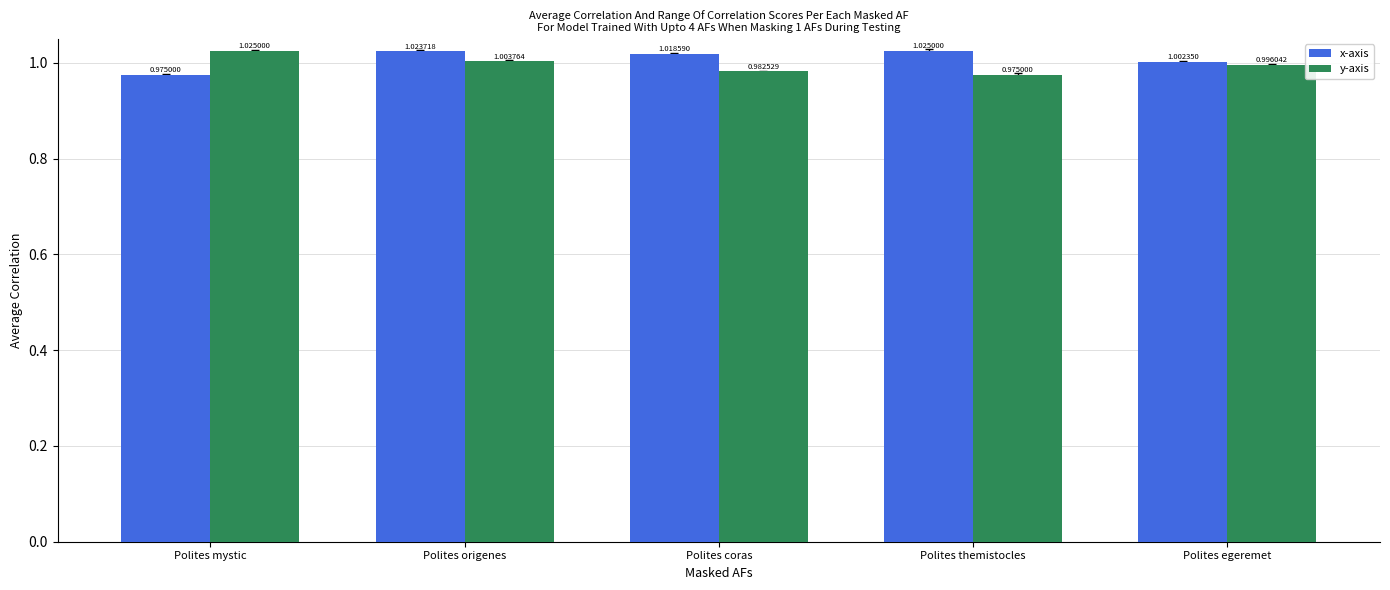

Rank the series by their average value, from lowest to highest.

y-axis, x-axis